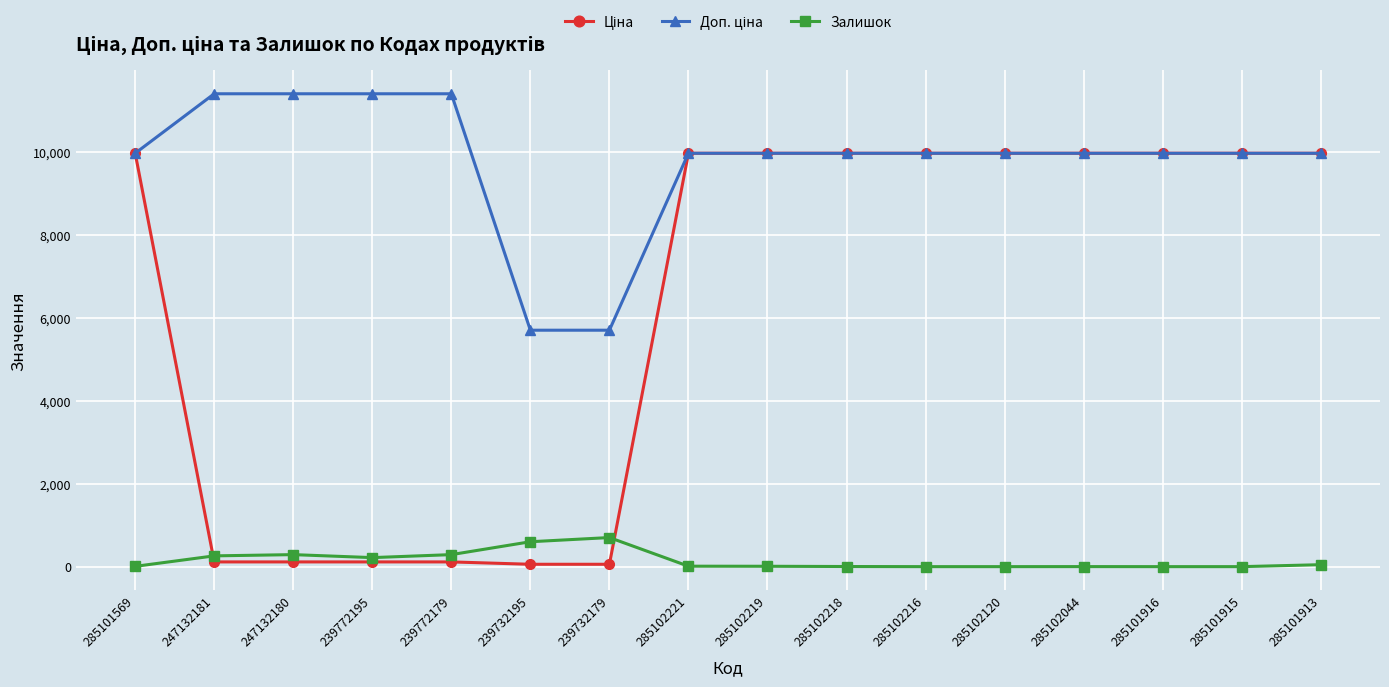

At how many categories does at least one series exceed 2351?

16